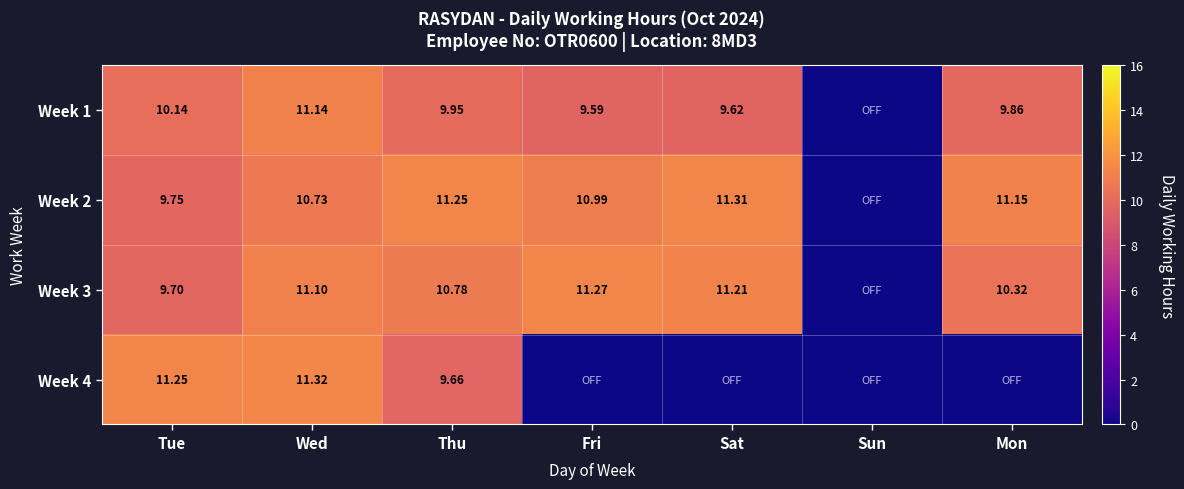

Which has a higher value, Tue or Wed?

Wed